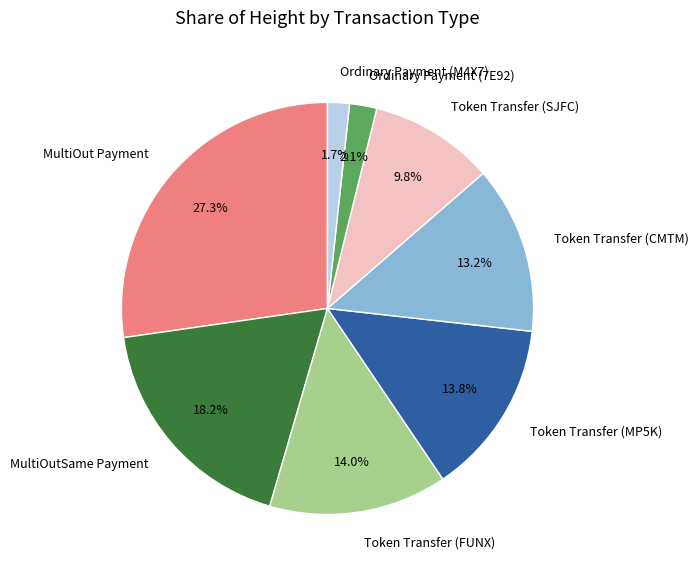

To the nearest percent, what is the difference between the MultiOut Payment and Token Transfer (SJFC) slice percentages?

17%